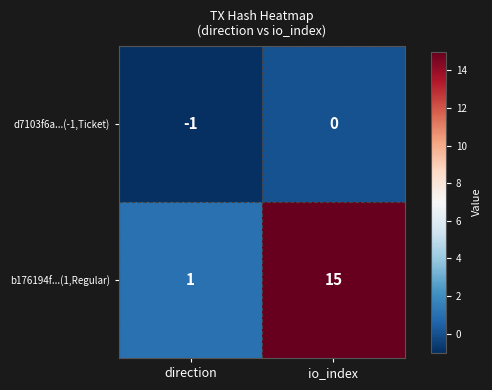

Reading right to left, what are all the values shown in this chart?

d7103f6a...(-1,Ticket): 0	-1
b176194f...(1,Regular): 15	1